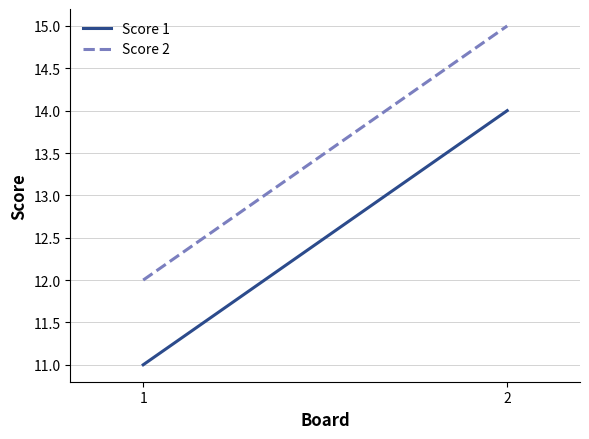

What are all the series names shown in the legend?

Score 1, Score 2